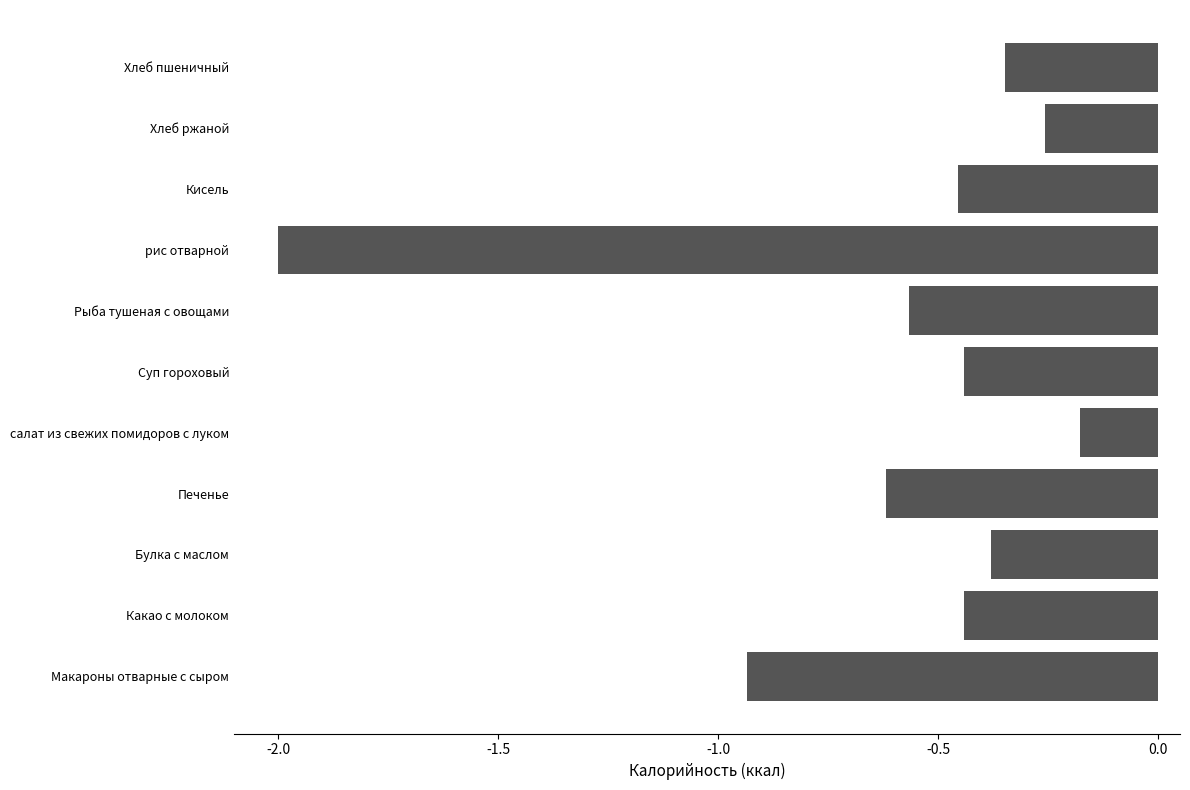

What is the difference between the values at Макароны отварные с сыром and салат из свежих помидоров с луком?

0.8